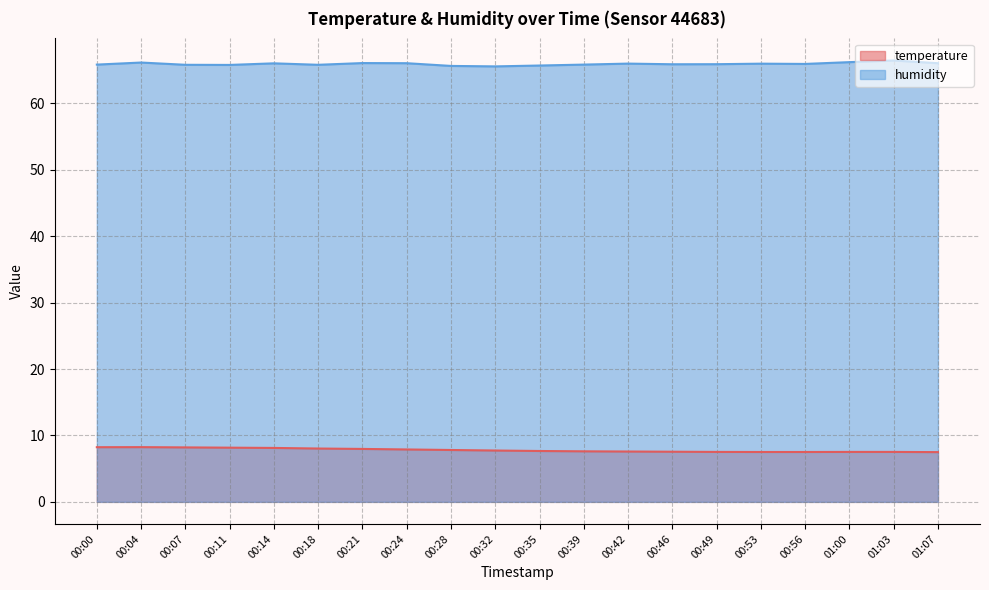

Is the value of temperature at 00:32 greater than the value of humidity at 00:53?

No